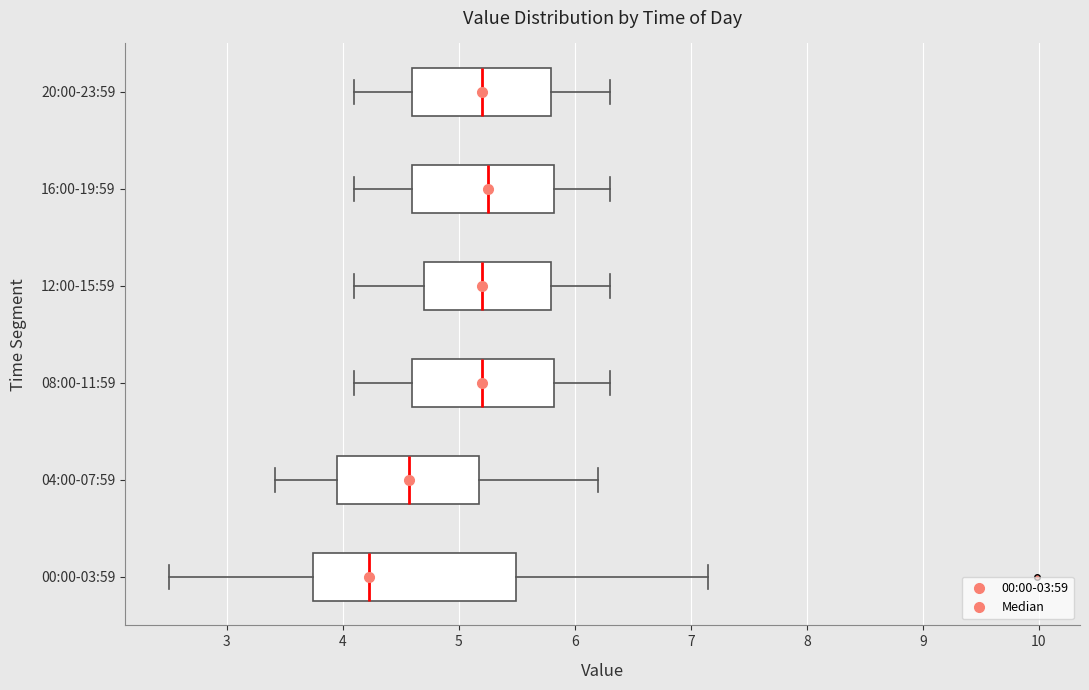

Reading bottom to top, transcribe this box plot: for each box, give where its median line is, the range the box spans, and where its two whiskers end, as read against the x-axis. The values are not printed on the chart, so give them approximately, as read against the axis.

00:00-03:59: median 4.2, box 3.7 to 5.5, whiskers 2.5 to 7.2
04:00-07:59: median 4.6, box 4.0 to 5.2, whiskers 3.4 to 6.2
08:00-11:59: median 5.2, box 4.6 to 5.8, whiskers 4.1 to 6.3
12:00-15:59: median 5.2, box 4.7 to 5.8, whiskers 4.1 to 6.3
16:00-19:59: median 5.3, box 4.6 to 5.8, whiskers 4.1 to 6.3
20:00-23:59: median 5.2, box 4.6 to 5.8, whiskers 4.1 to 6.3